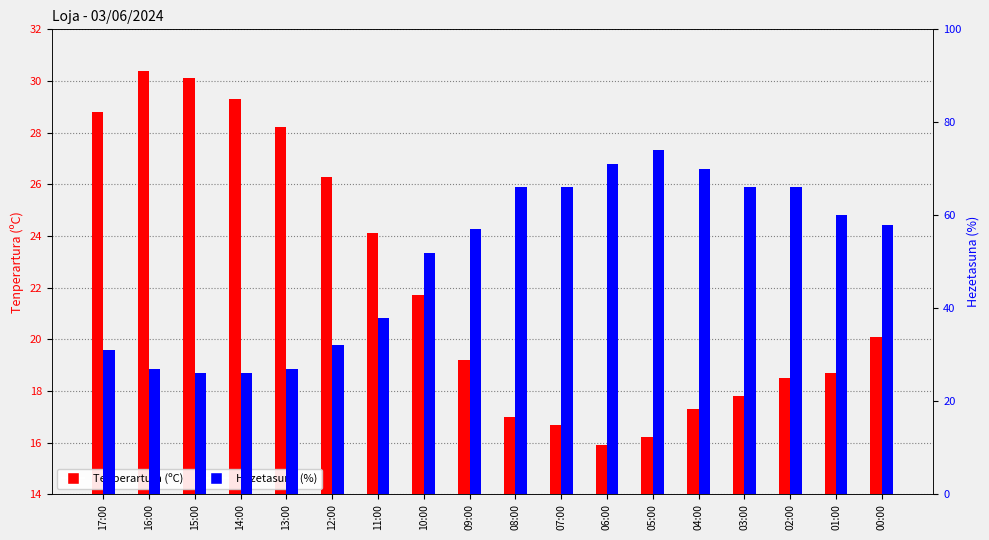

What is the sum of the Tenperartura (ºC) values at 10:00 and 07:00?

38.4